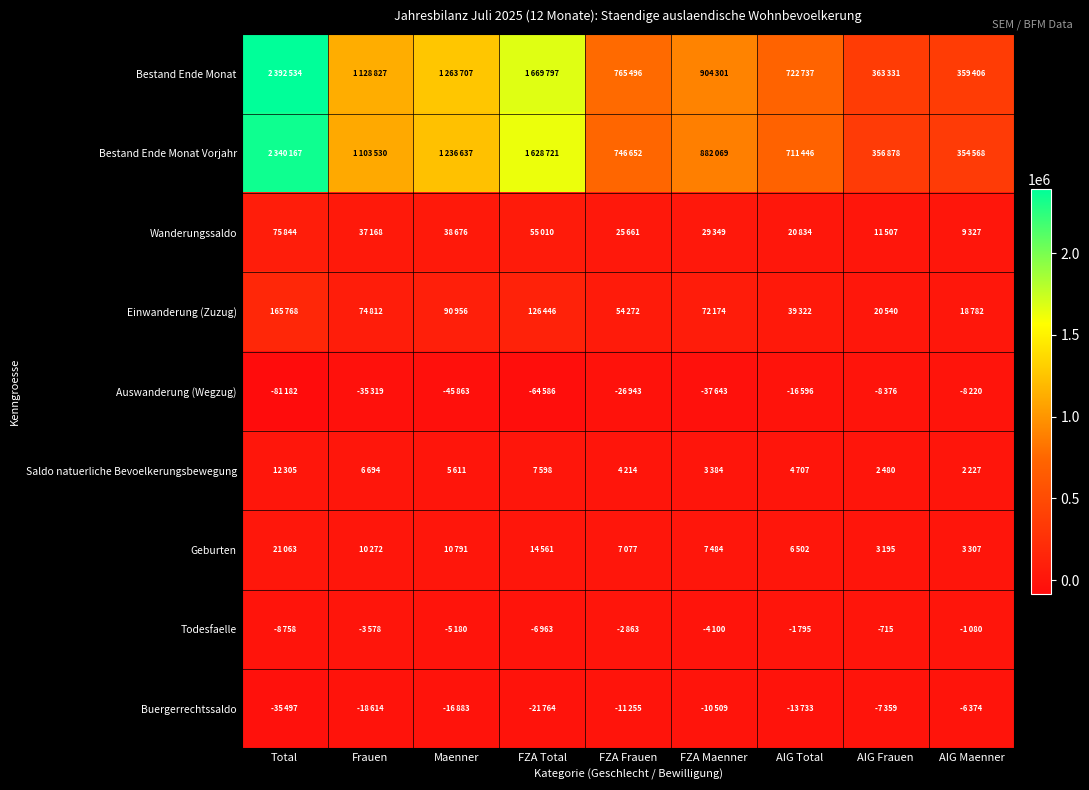

The Todesfaelle series shows -1054 at AIG Frauen. True or false?

False